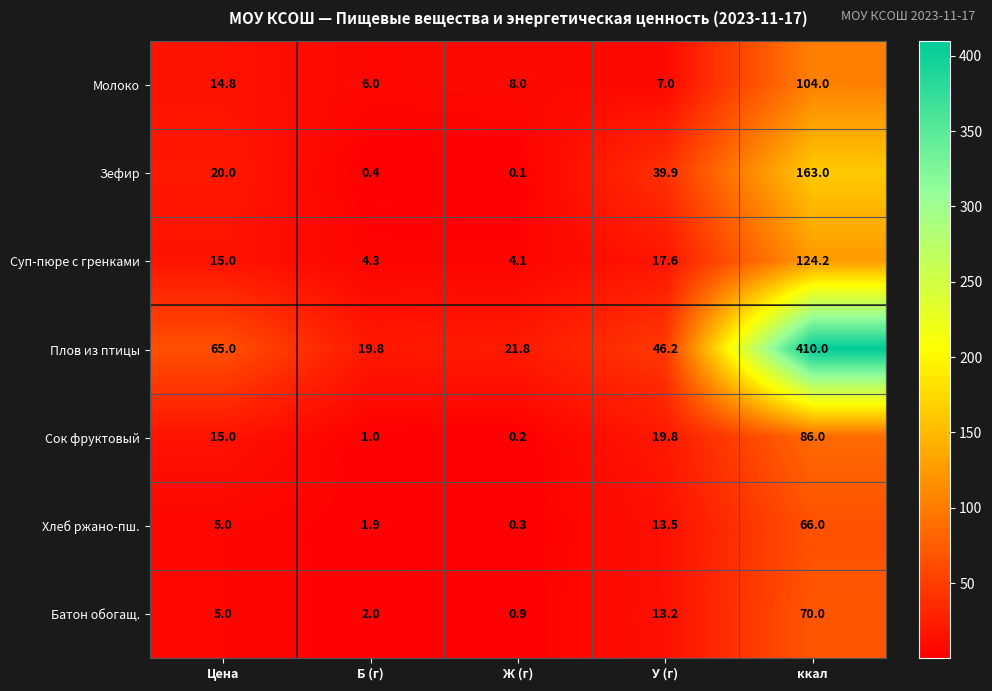

Read the Плов из птицы value at ккал.

410.0